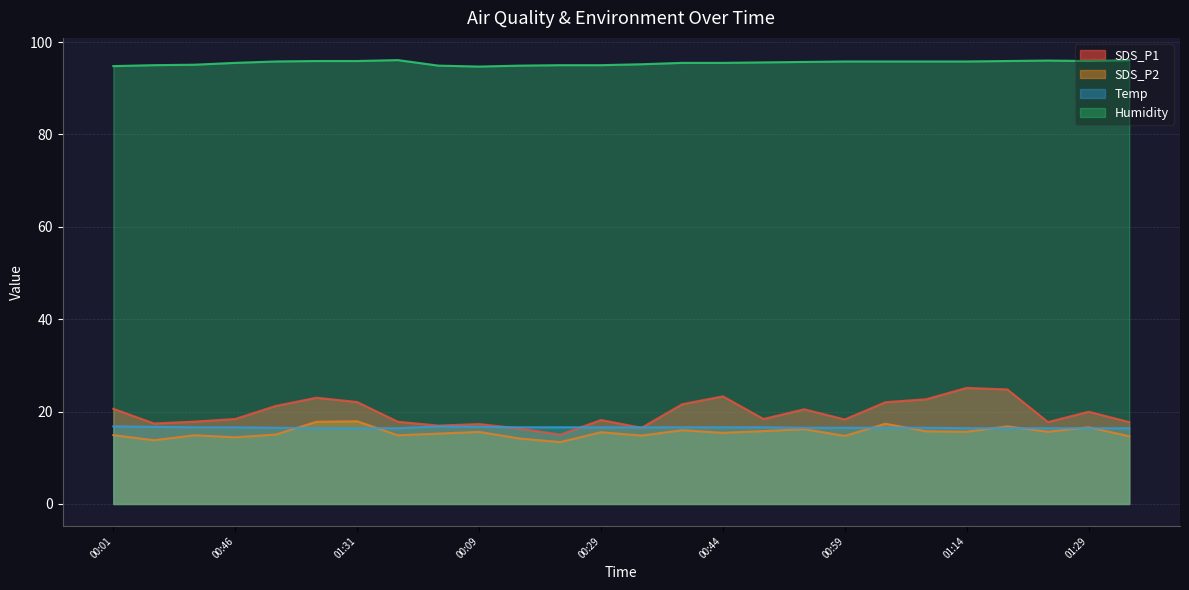

At which label does SDS_P2 first exceed 15?

01:01